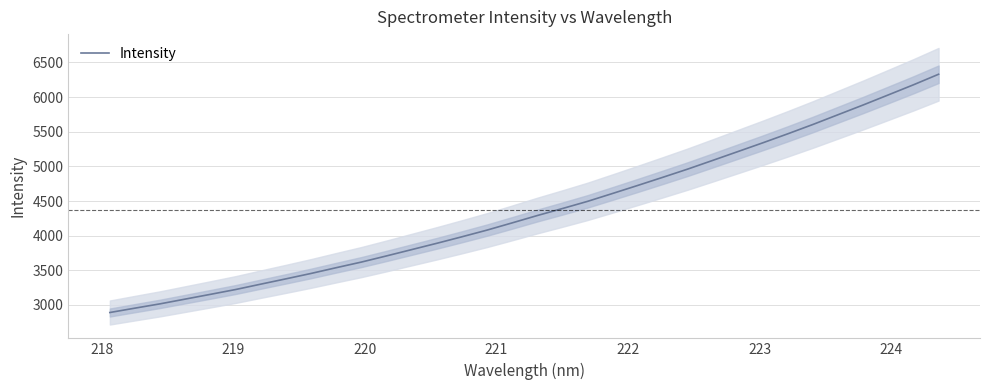

What is the lowest value of the Intensity series?

2891.5